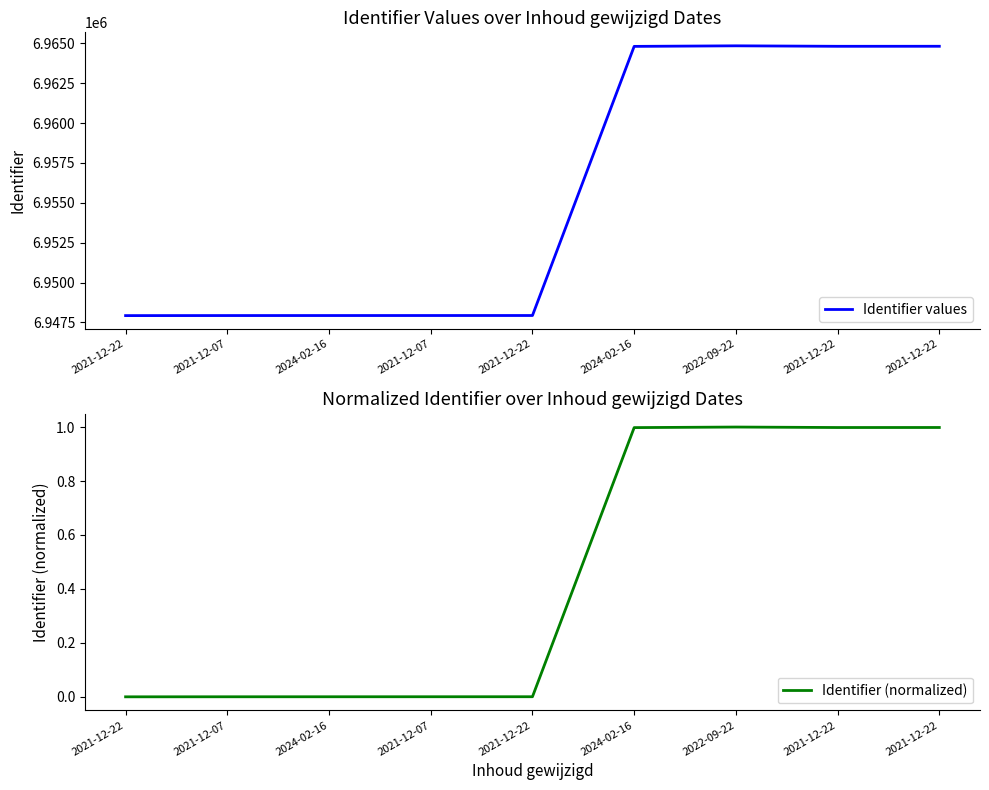

Which category has the highest value across all series?

2022-09-22